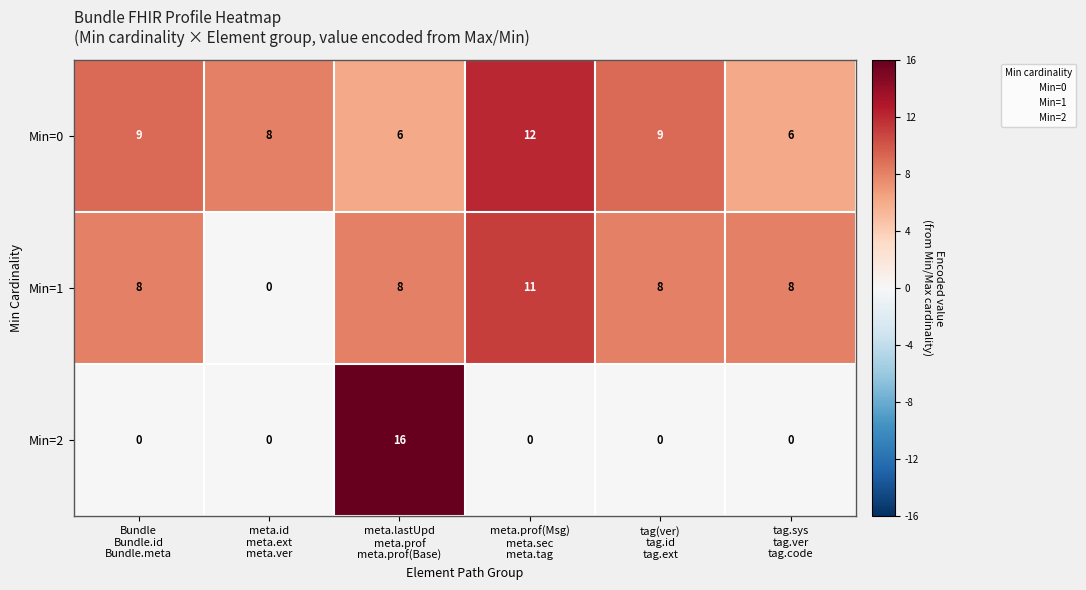

At how many categories does at least one series exceed 3?

6